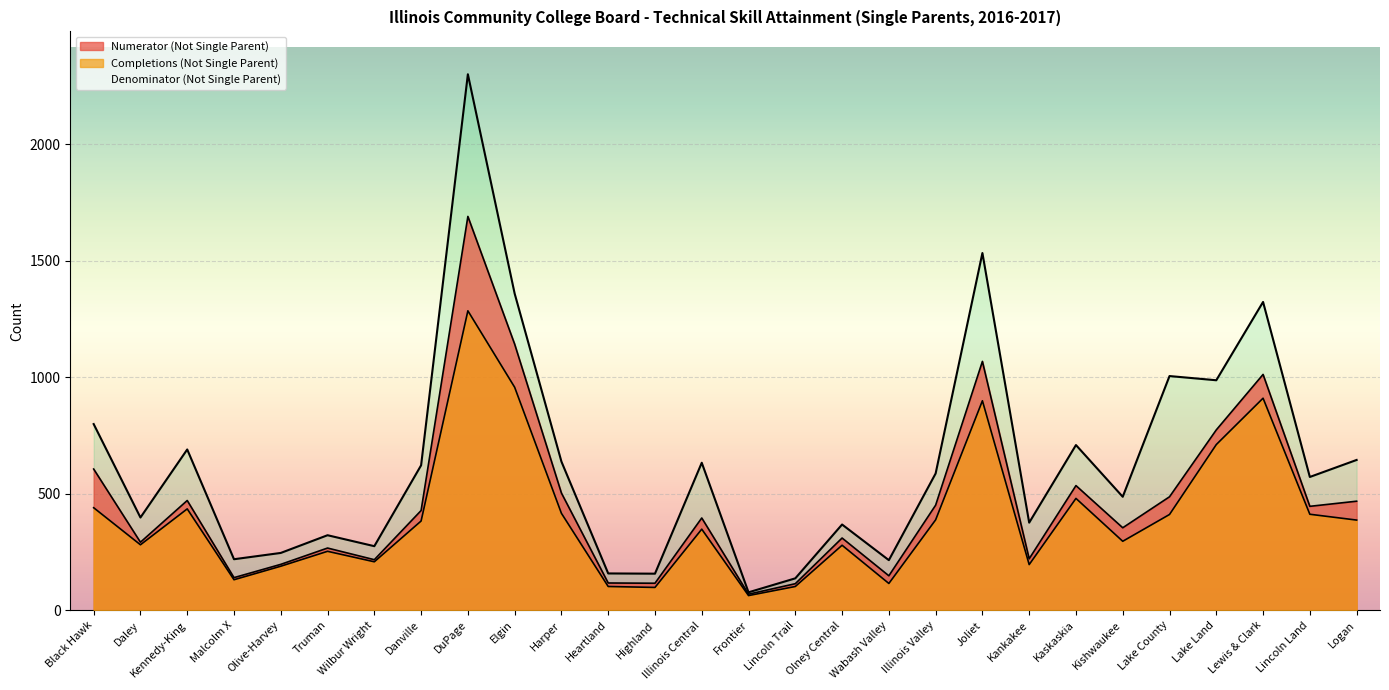

Rank the series at Kaskaskia from highest to lowest value.

Denominator (Not Single Parent), Numerator (Not Single Parent), Completions (Not Single Parent)